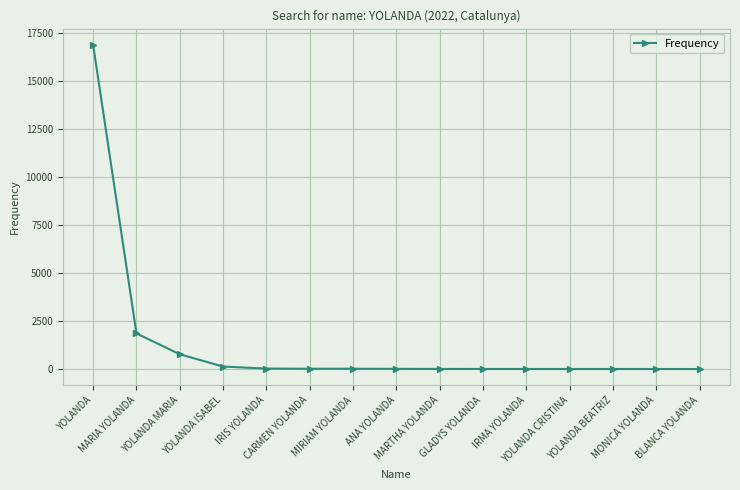

What is the maximum value shown in the chart?

16861